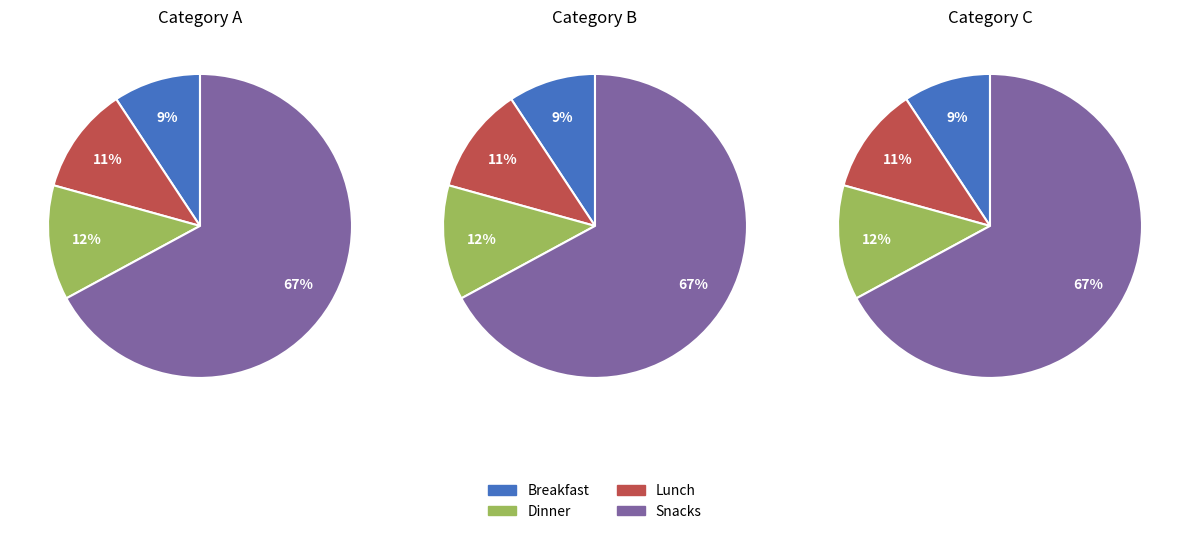

What is the change in value from 274 to 101?

-173